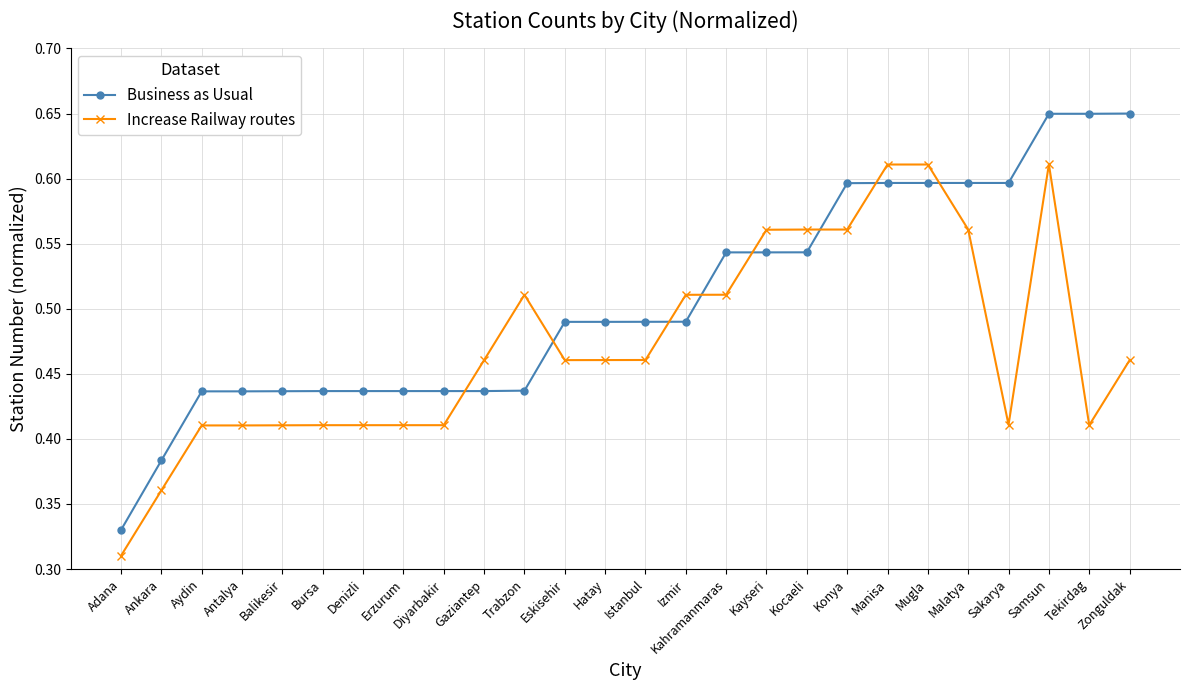

Count the Increase Railway routes values in the range 0 to 1.

26